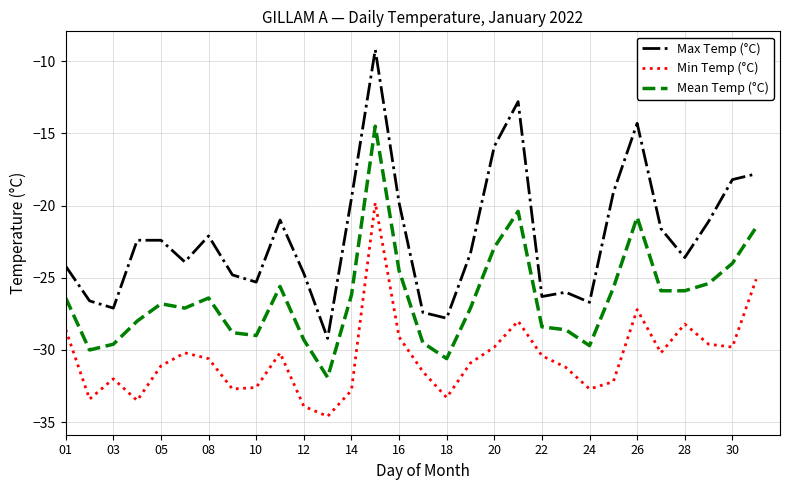

True or false: Max Temp (°C) and Mean Temp (°C) intersect in this chart.

False